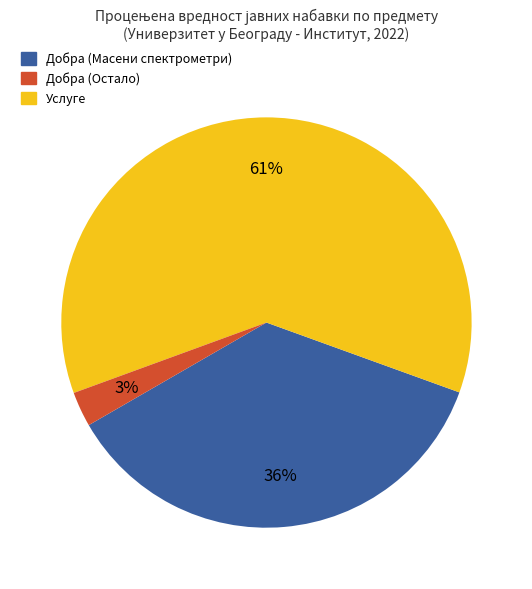

How many slices are in this pie chart?

3